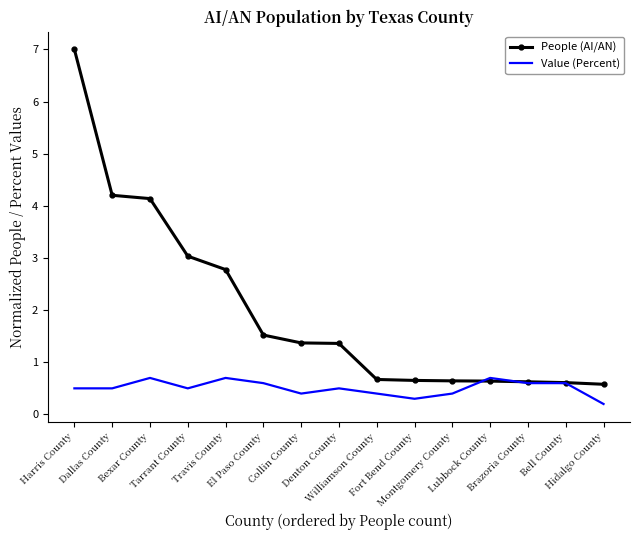

Read the People (AI/AN) value at Brazoria County.

0.6